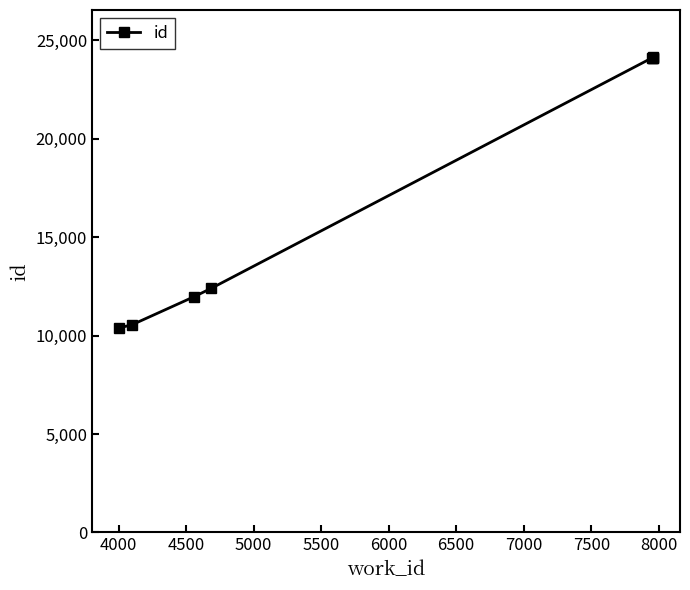

What is the sum of all values?

141831